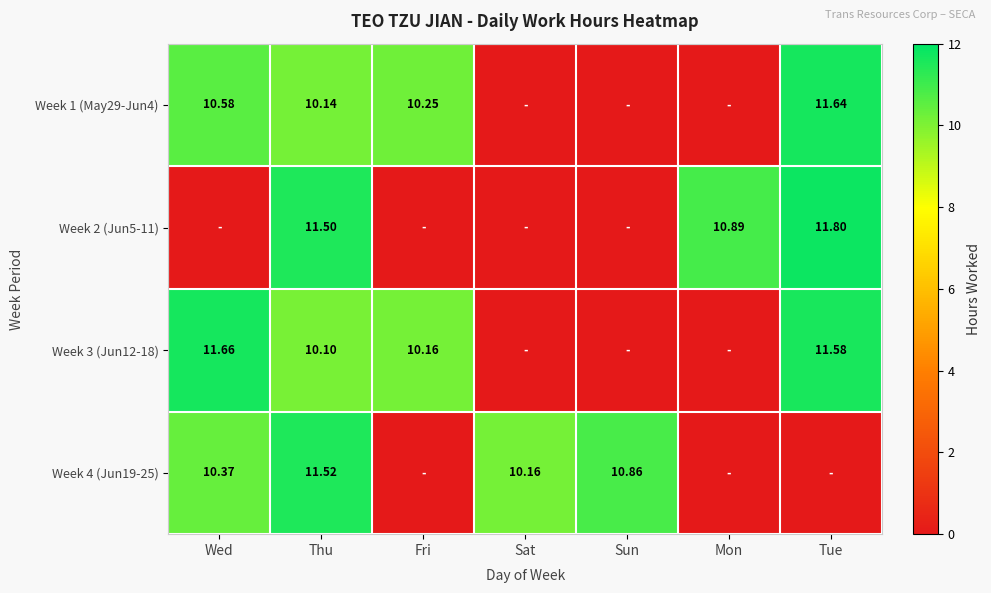

How many distinct data groups are displayed?

4